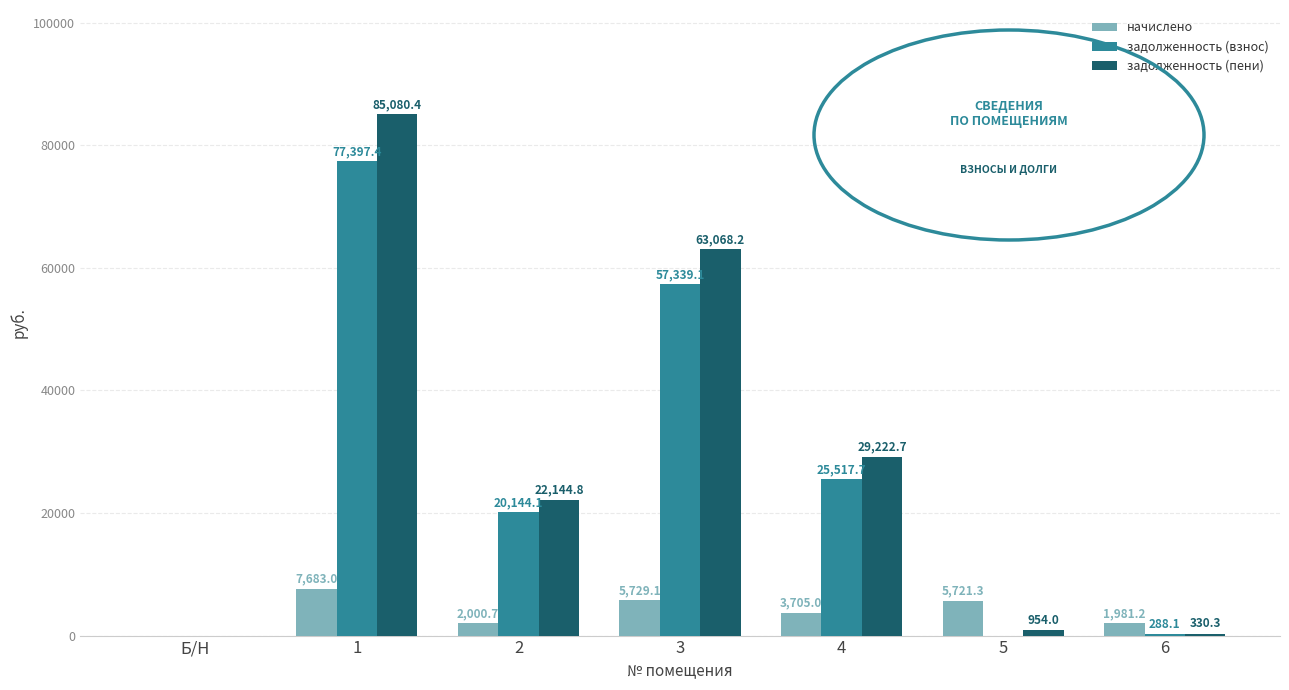

At which label is задолженность (пени) closest to 42540?

4